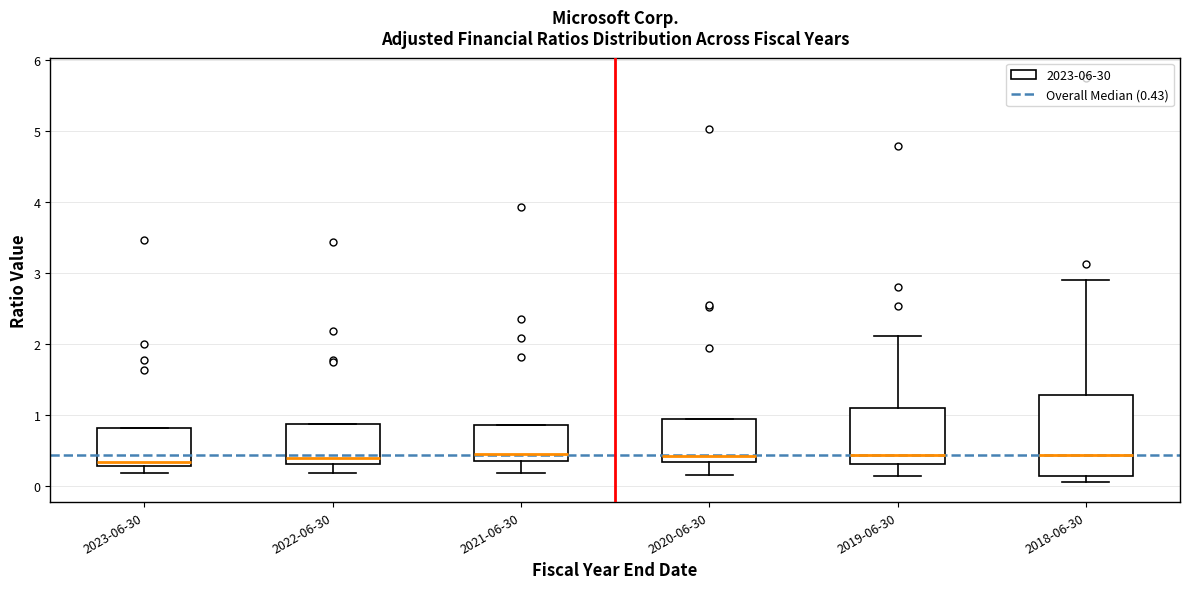

Where does the upper whisker of the box for 2019-06-30 end on the y-axis? The values are not printed on the chart, so give them approximately, as read against the axis.

2.1